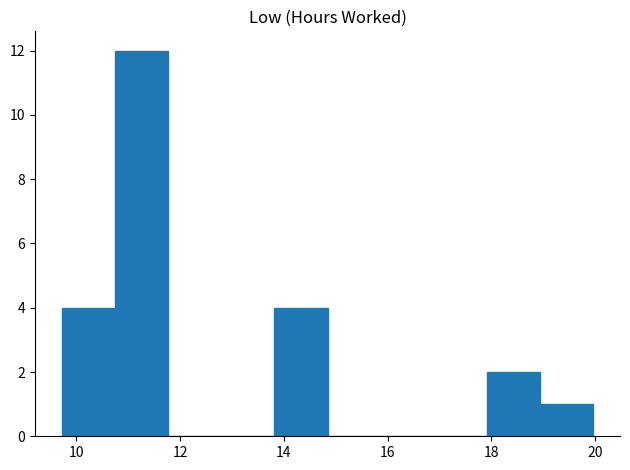

Reading left to right, transcribe this chart: for each bar, give the range it covers on the x-axis and its height. Neither the bar edges nor the heights are printed on the chart, so give them approximately, as read against the axes.

9.8 to 10.8: 4
10.8 to 11.8: 12
11.8 to 12.8: 0
12.8 to 13.8: 0
13.8 to 14.8: 4
14.8 to 15.8: 0
15.8 to 16.8: 0
16.8 to 18.0: 0
18.0 to 19.0: 2
19.0 to 20.0: 1